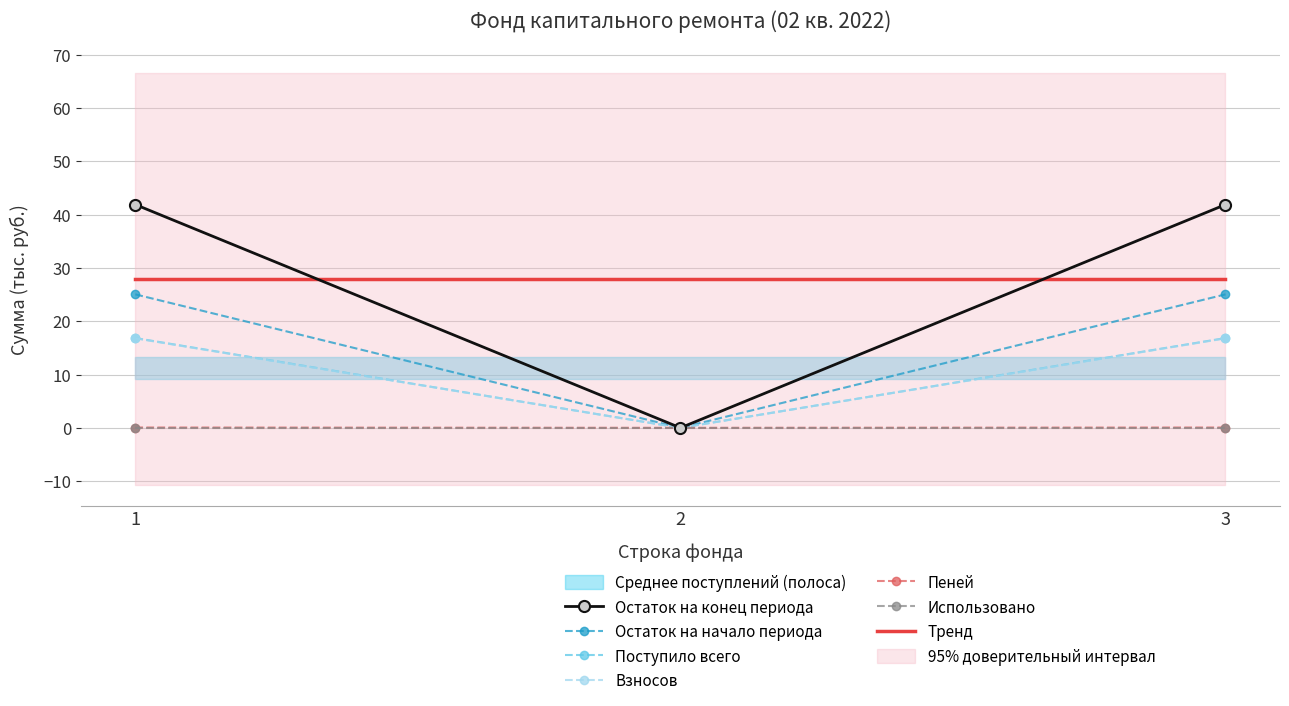

Count the number of categories in the chart.

3